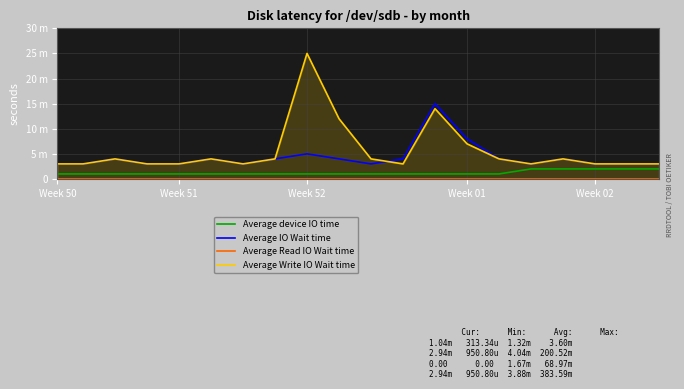

What are all the series names shown in the legend?

Average device IO time, Average IO Wait time, Average Read IO Wait time, Average Write IO Wait time